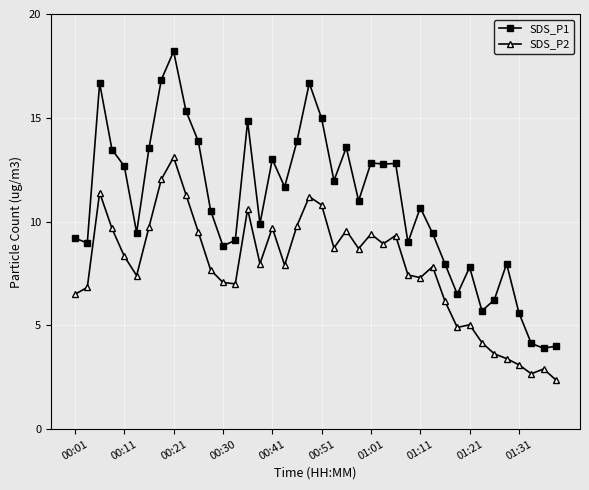

What is the value of the SDS_P1 point at the 22nd from the left?

12.0